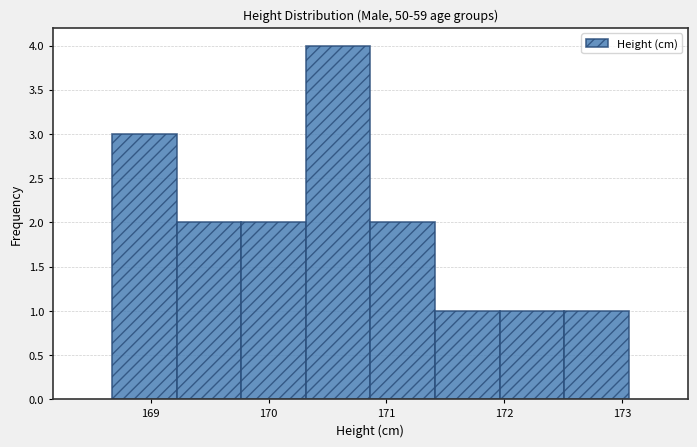

Over which range of the x-axis is the bar tallest?

170.3 to 170.9